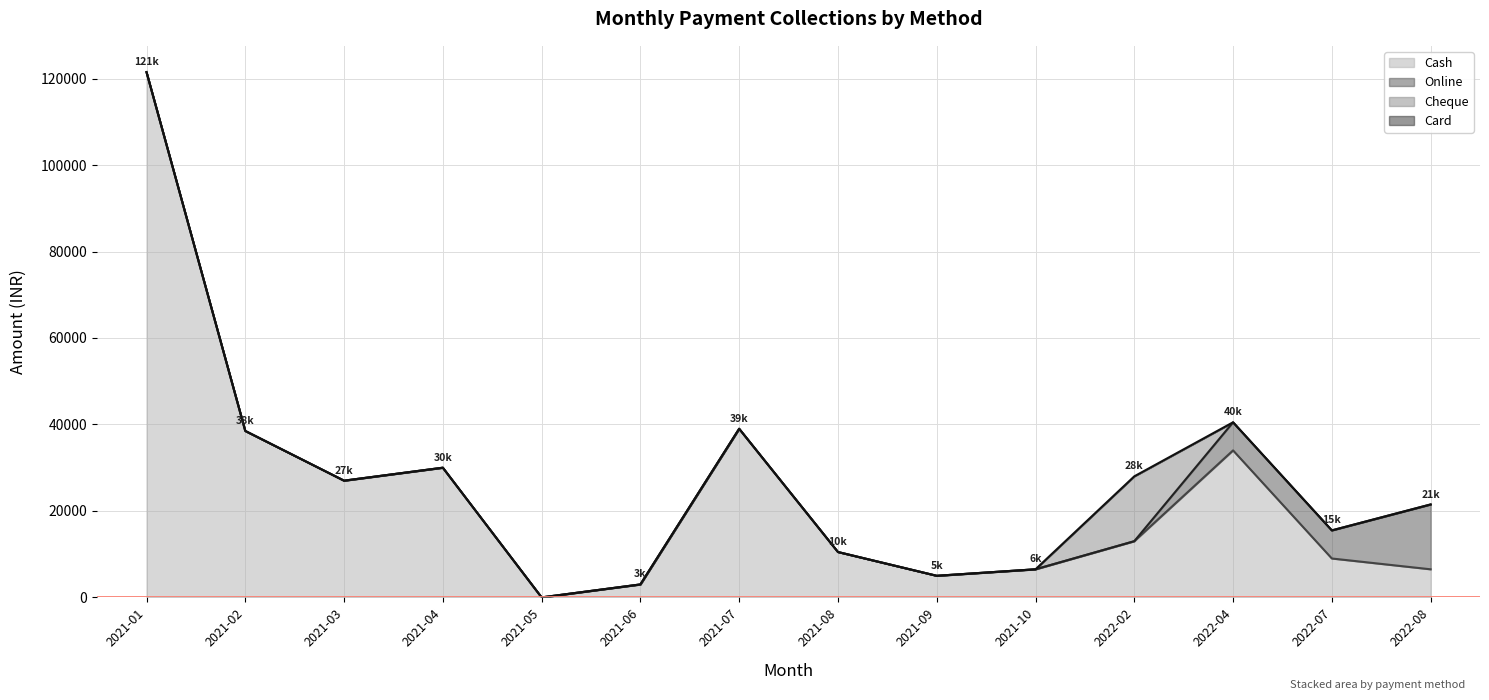

What is the highest value of the Cheque series?

15000